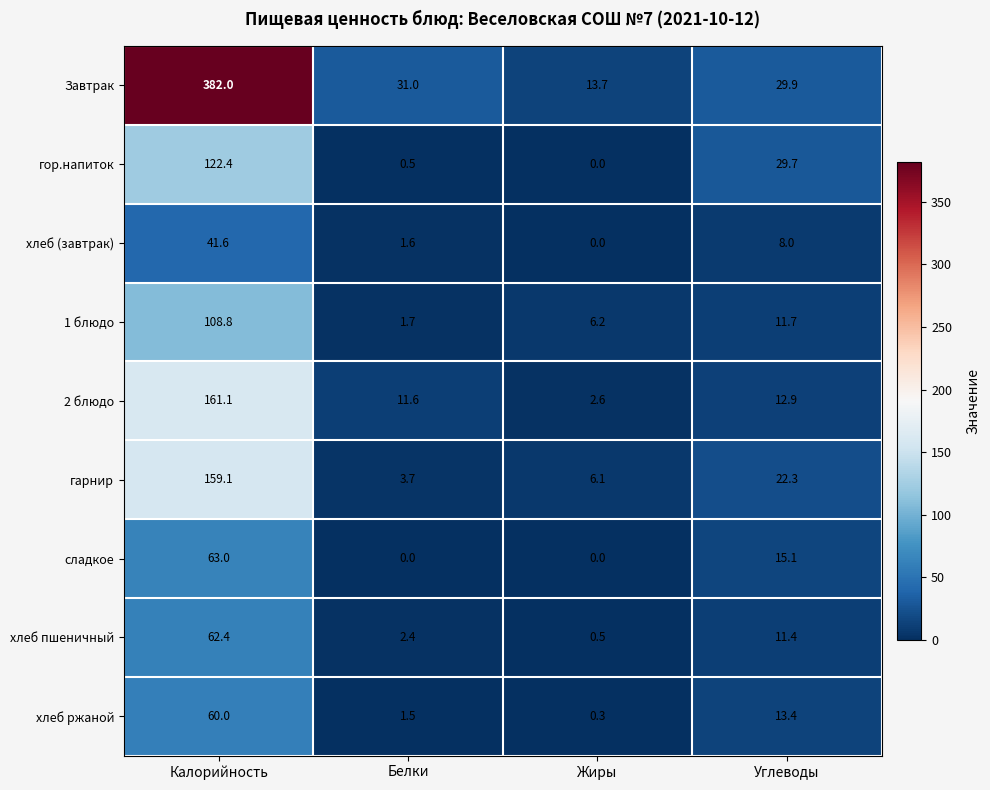

Which category has the highest value across all series?

Калорийность